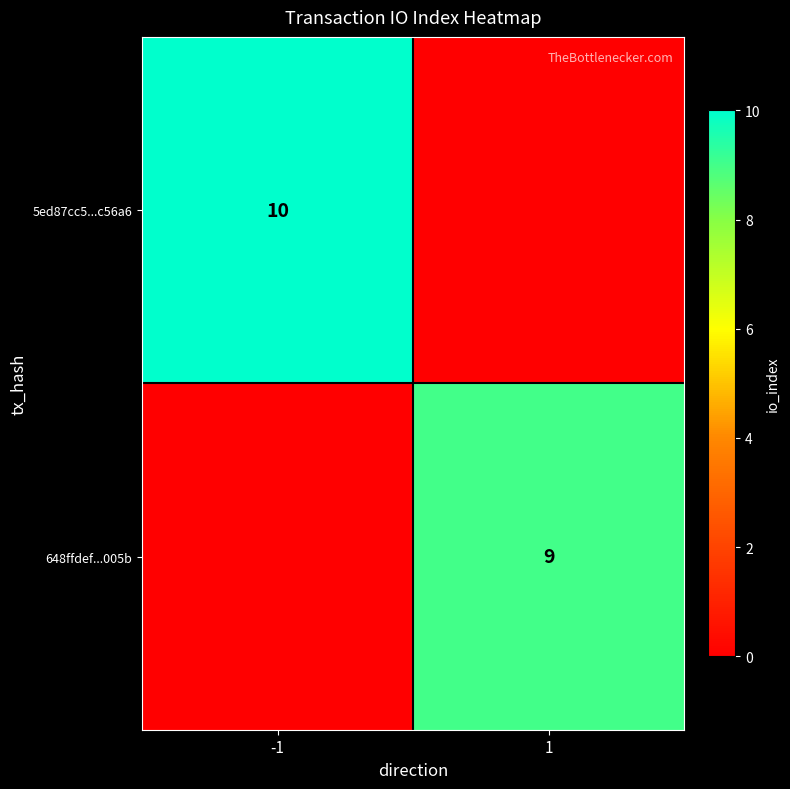

The value of 648ffdef...005b at 1 is 3. True or false?

False